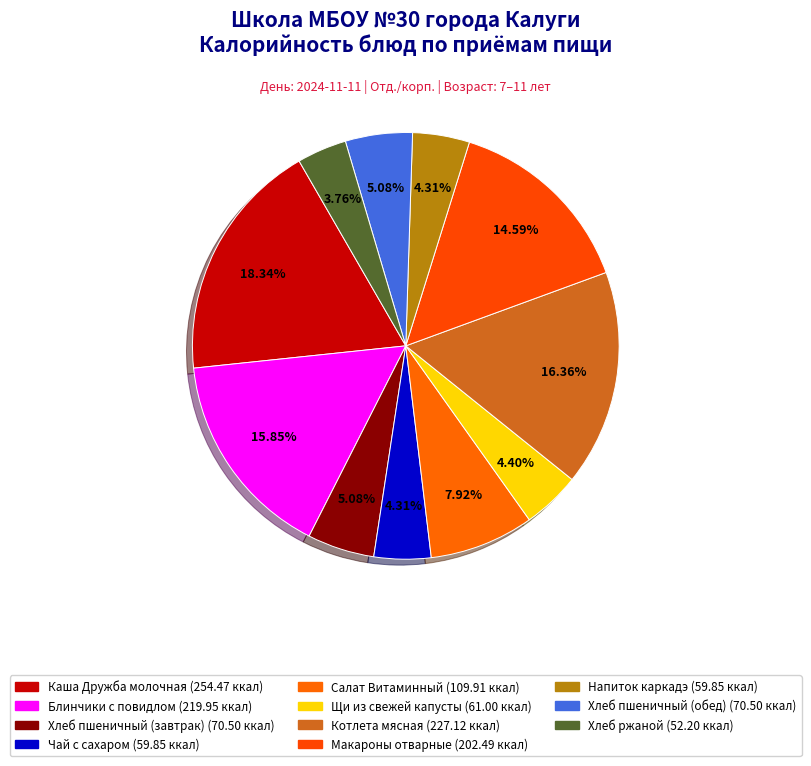

How many slices are in this pie chart?

11